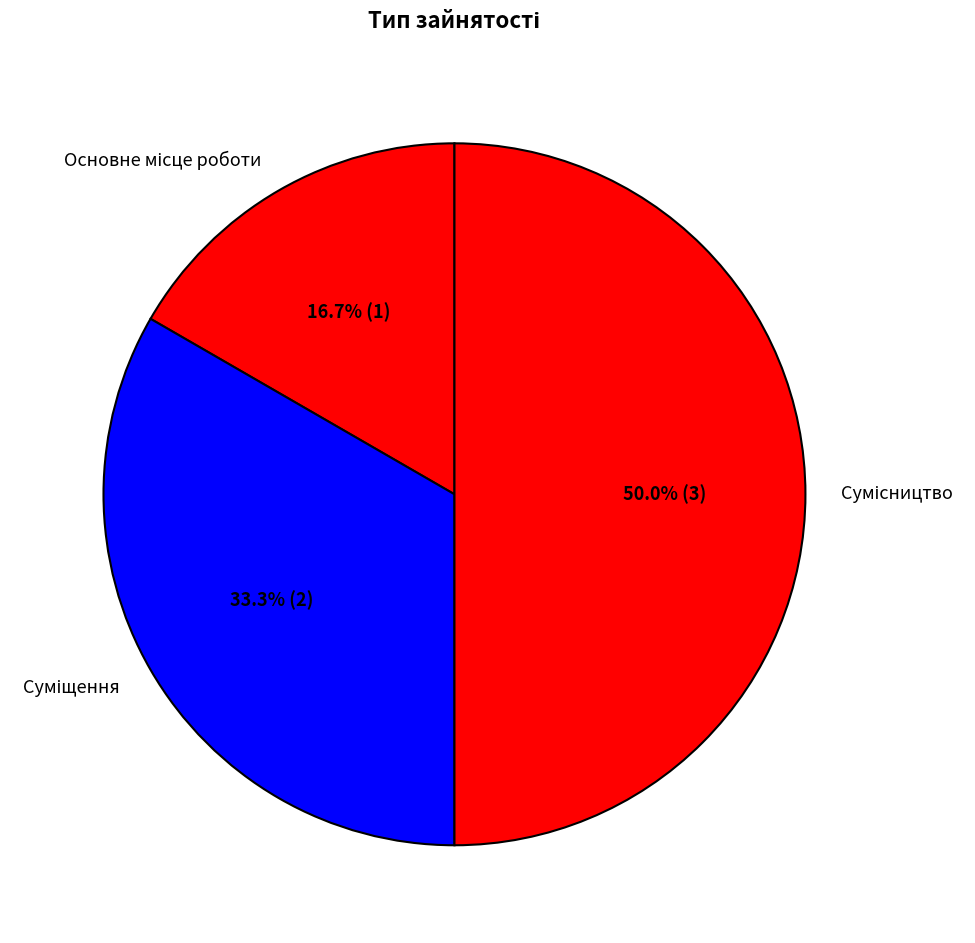

Combined, do Суміщення and Сумісництво account for over 50%?

Yes